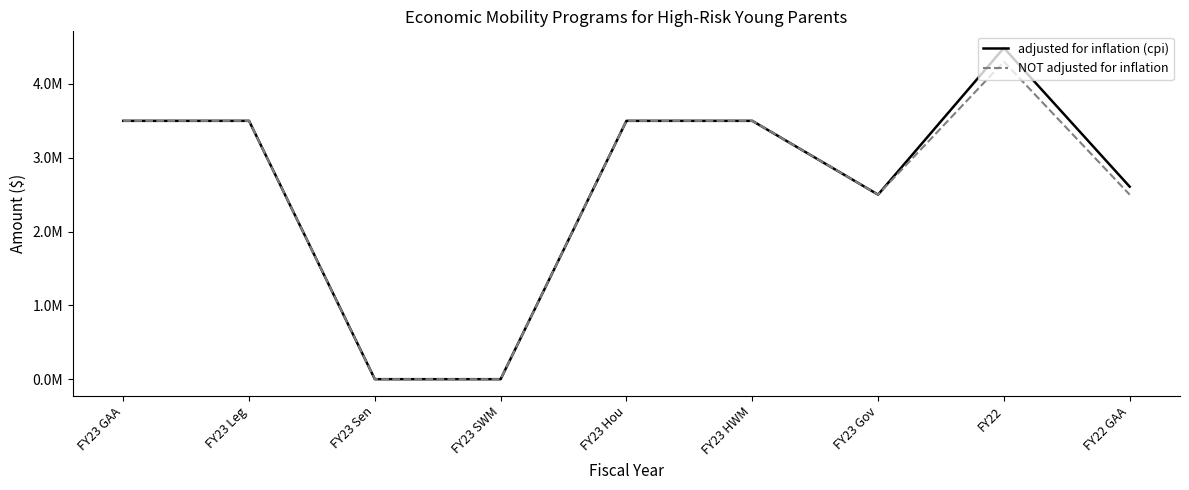

At how many categories does at least one series exceed 939303?

7